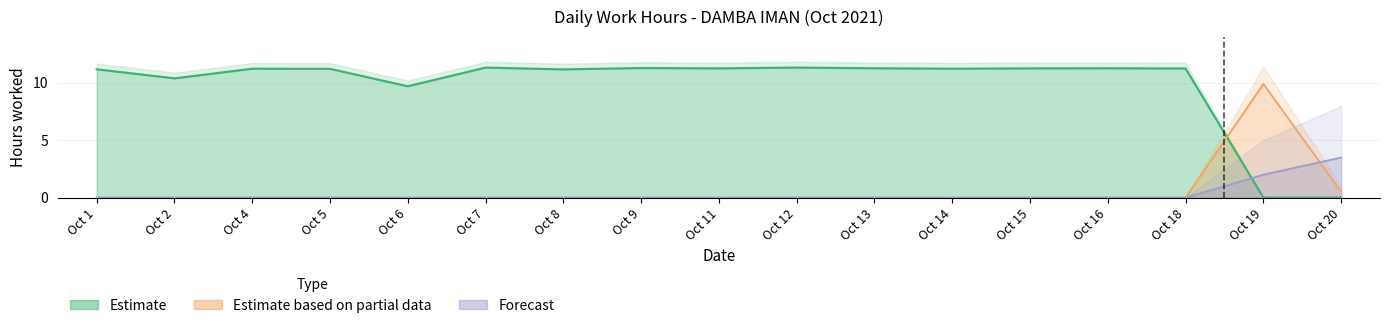

After their last crossing, which series has the higher values: Estimate or Estimate based on partial data?

Estimate based on partial data